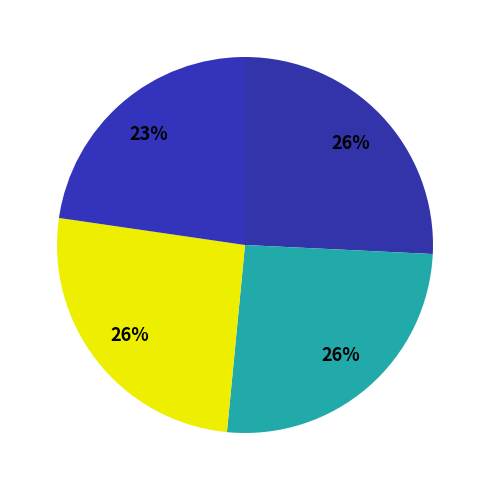

How many slices are in this pie chart?

4